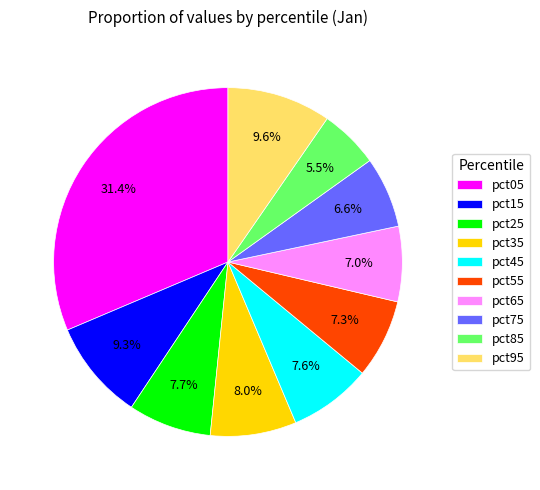

What percentage is NOT represented by pct25?

92.3%